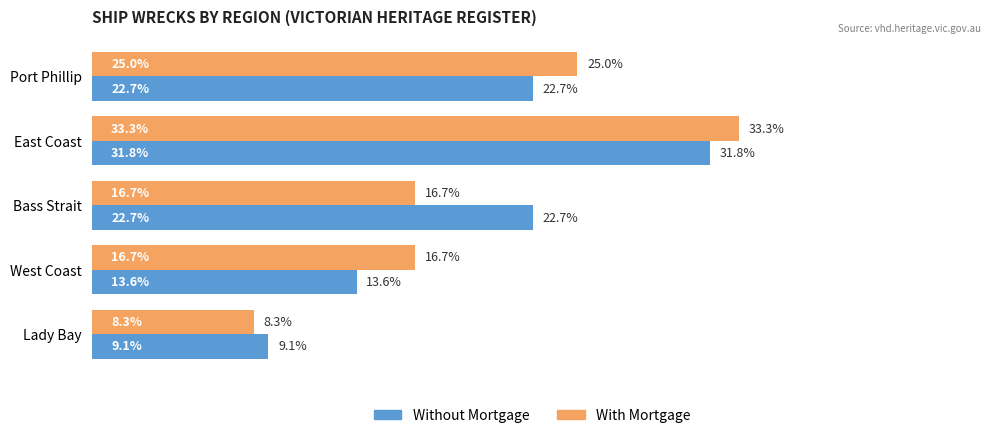

At Bass Strait, list the series in order from smallest to largest.

With Mortgage, Without Mortgage